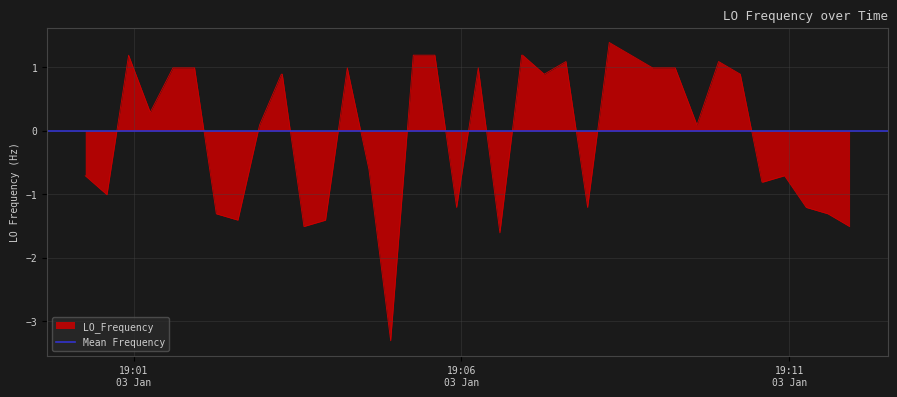

What is the maximum value for LO_Frequency?

1.4